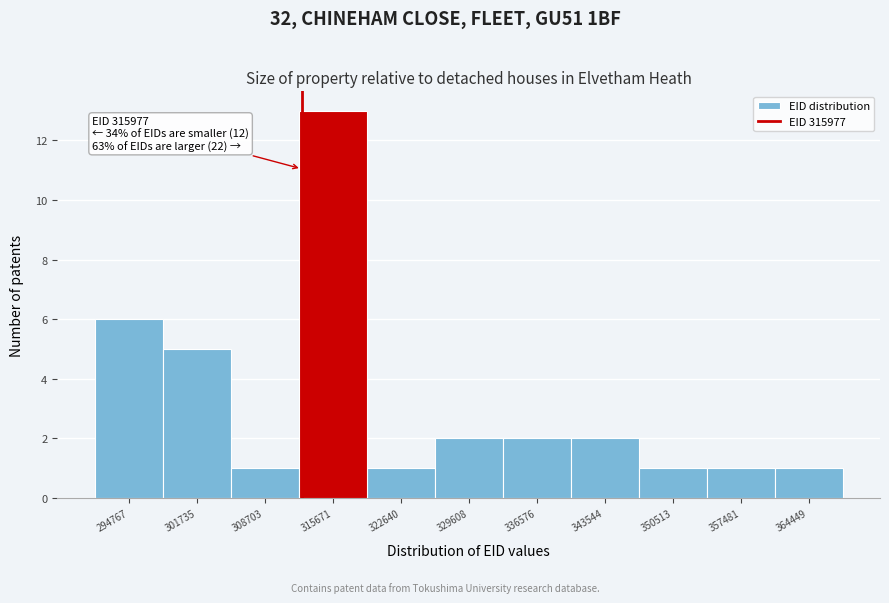

Reading right to left, what are all the values shown in this chart?

364449=1	357481=1	350513=1	343544=2	336576=2	329608=2	322640=1	315671=13	308703=1	301735=5	294767=6